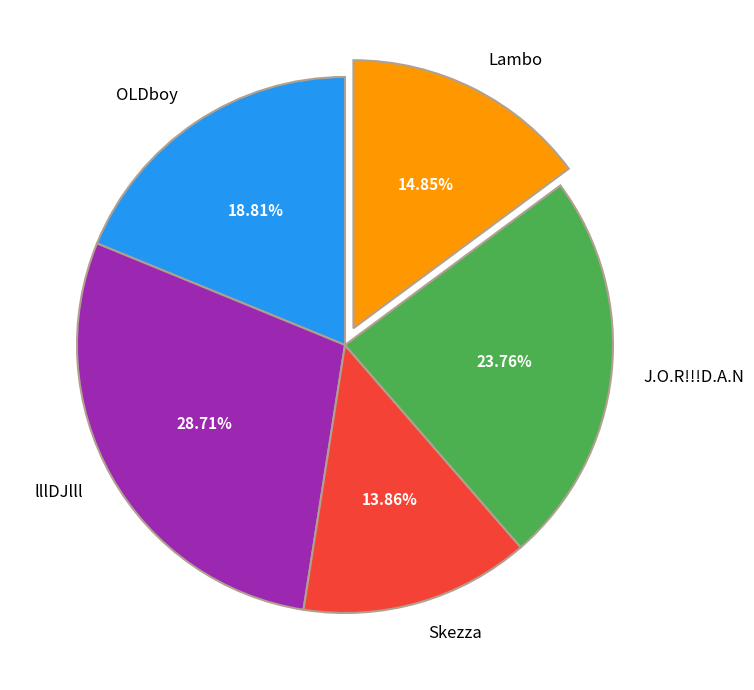

What percentage is the Lambo slice, to the nearest percent?

15%